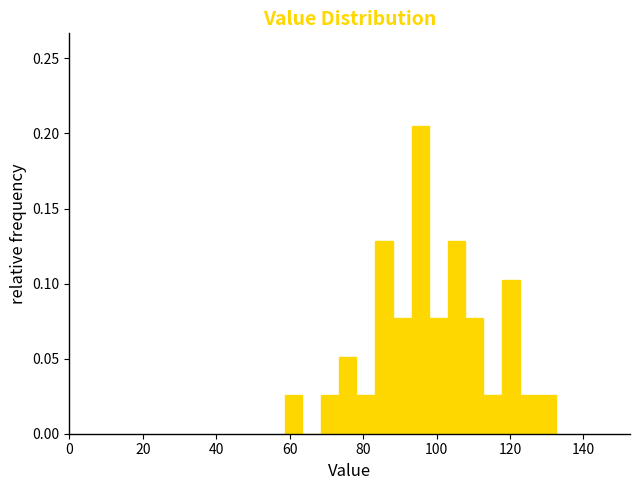

Read against the x-axis, roughly where is the centre of the tallest bar?

96